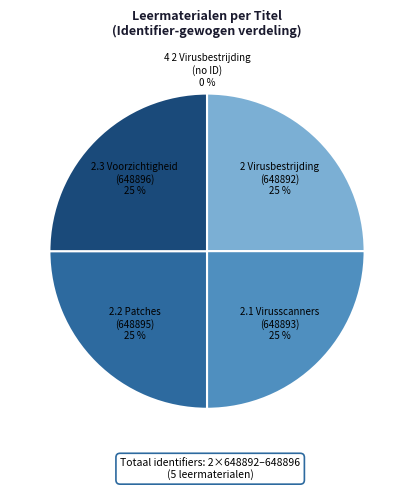

Is there any slice that represents more than half of the pie?

No